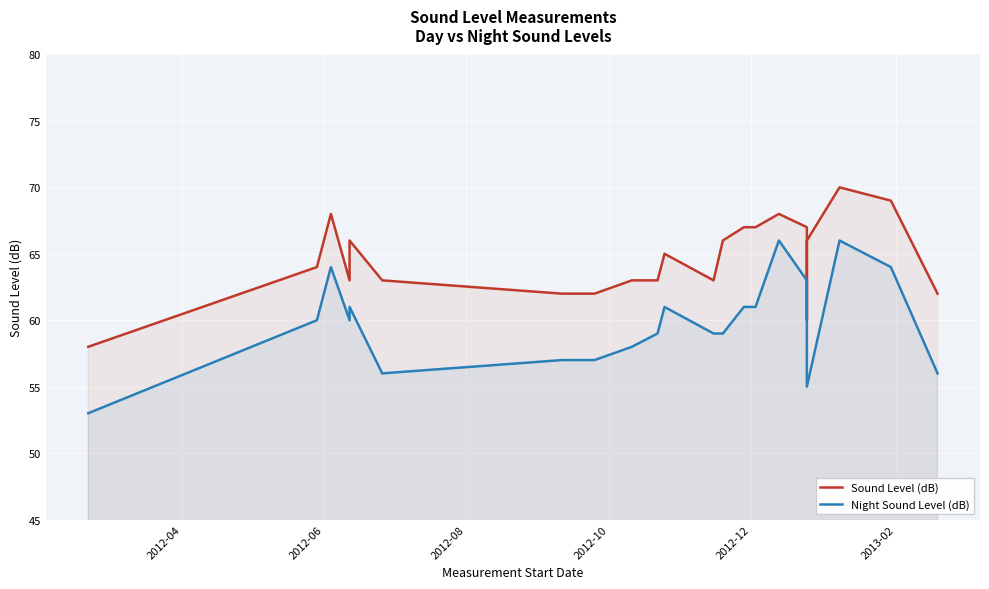

What is the smallest value displayed?

53